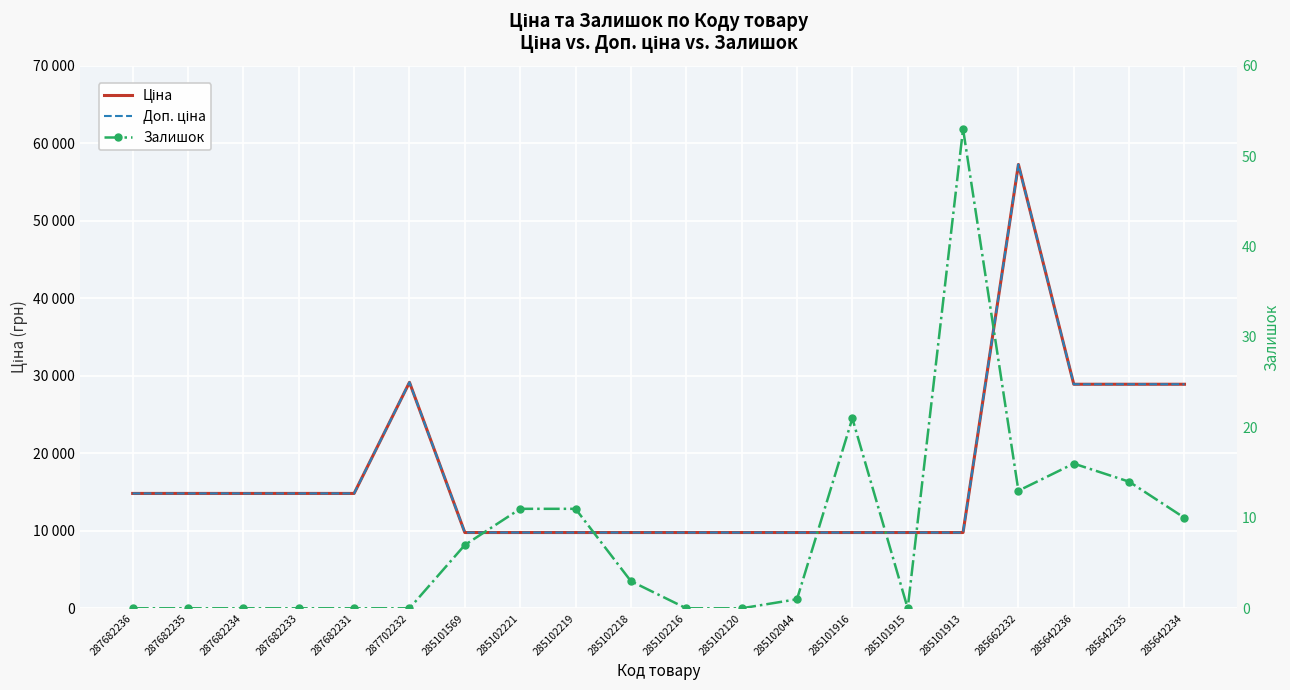

What position from the right is 285642236?

3